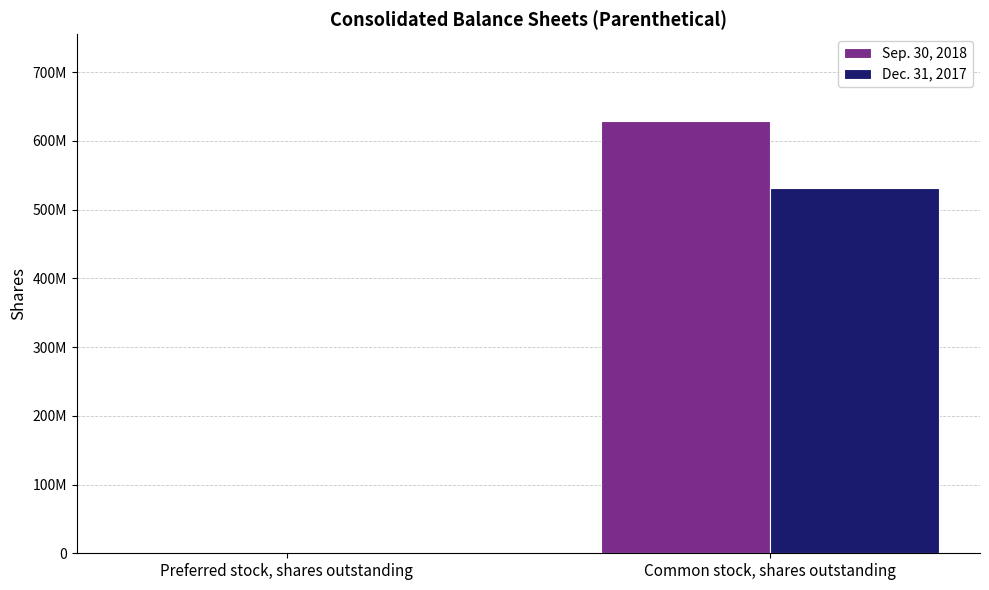

Are the bars horizontal?

No